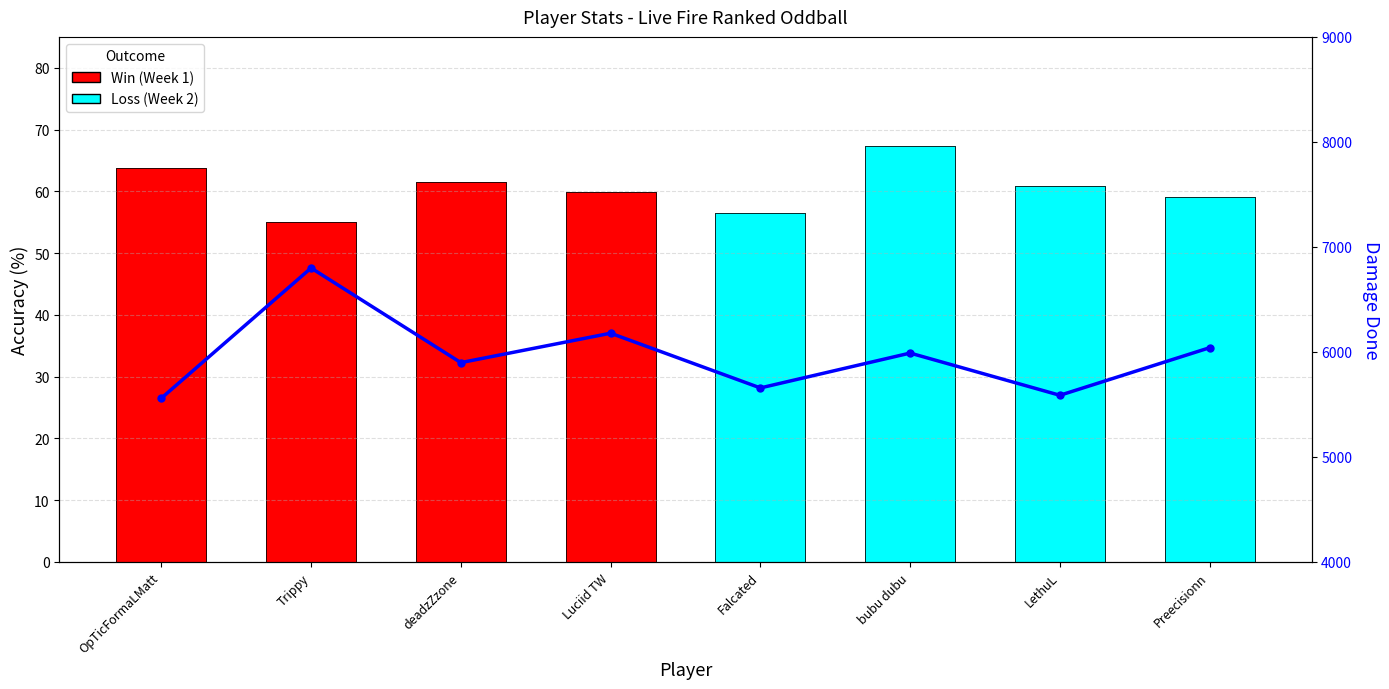

Reading right to left, extract all data points from this chart.

59.1	60.9	67.3	56.5	59.9	61.6	55.0	63.8